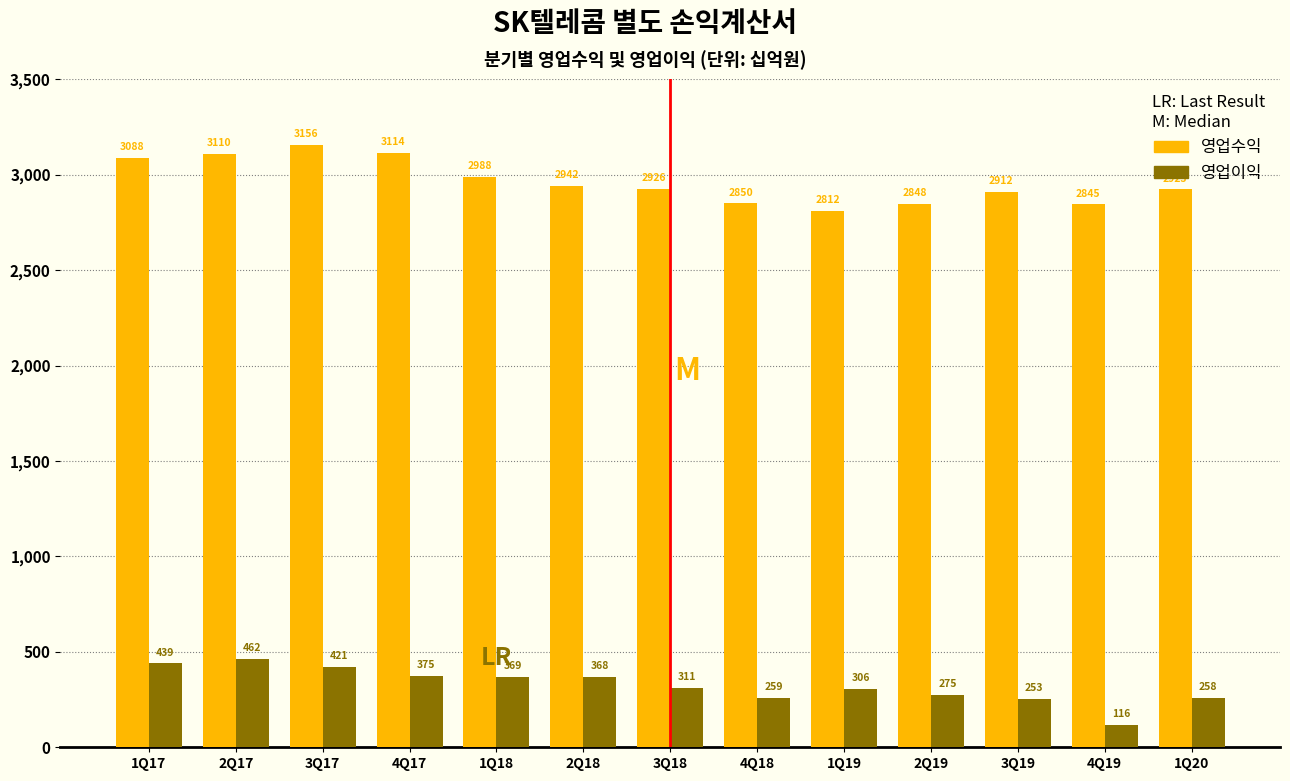

Which series has the widest spread of values?

영업이익